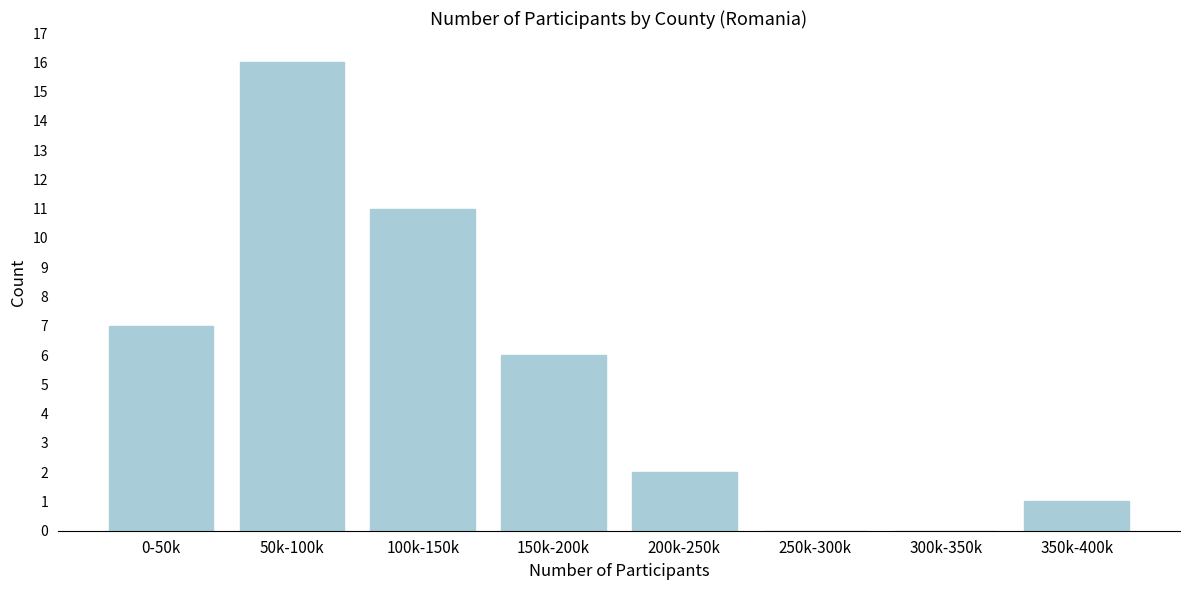

Reading left to right, transcribe all the data shown in this chart.

0-50k=7	50k-100k=16	100k-150k=11	150k-200k=6	200k-250k=2	250k-300k=0	300k-350k=0	350k-400k=1